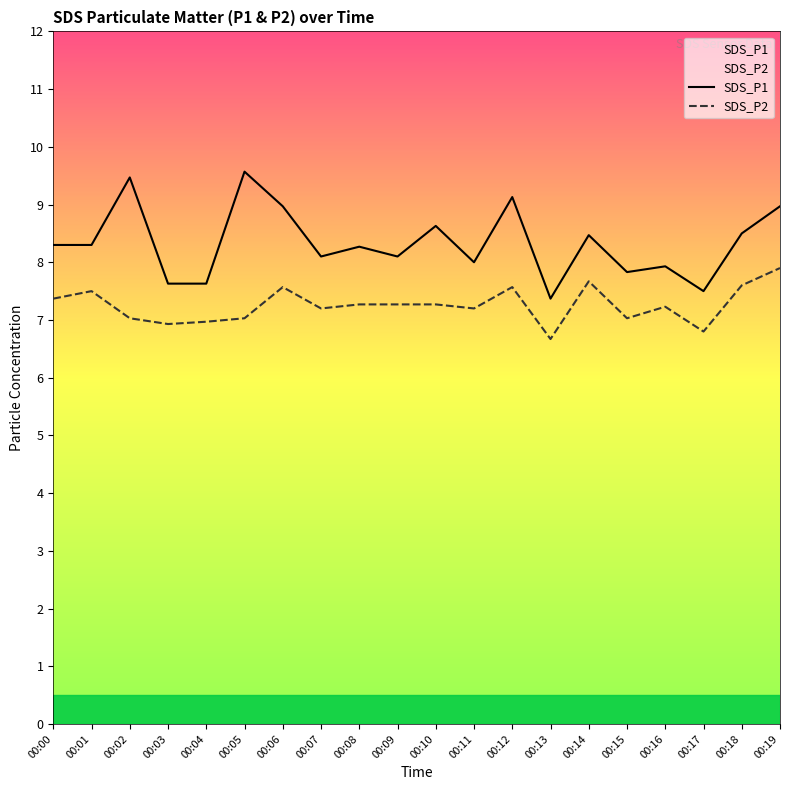

What is the difference between the highest and lowest values at 00:04?

0.7